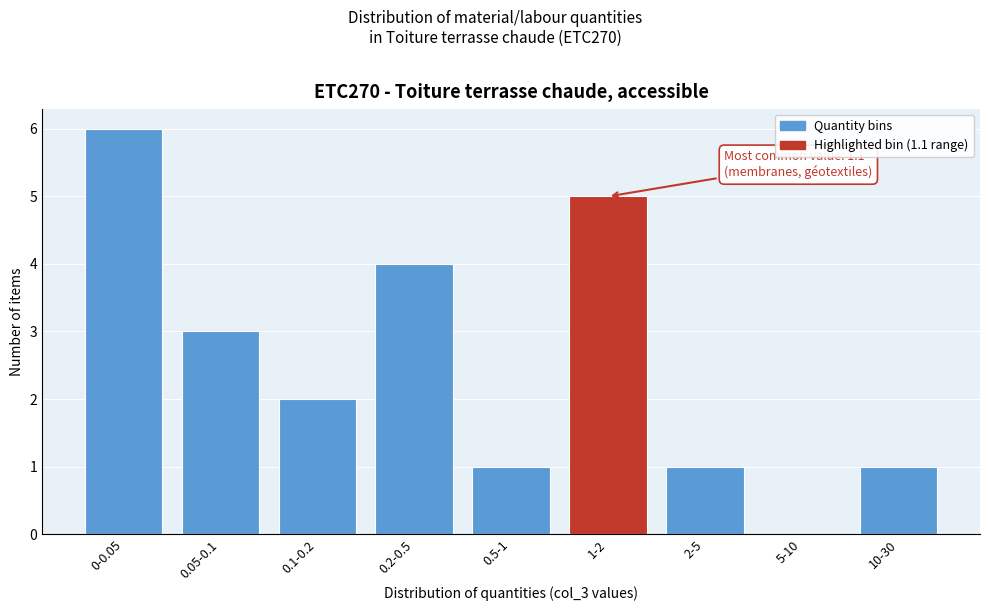

Reading left to right, what are all the values shown in this chart?

0-0.05=6	0.05-0.1=3	0.1-0.2=2	0.2-0.5=4	0.5-1=1	1-2=5	2-5=1	5-10=0	10-30=1